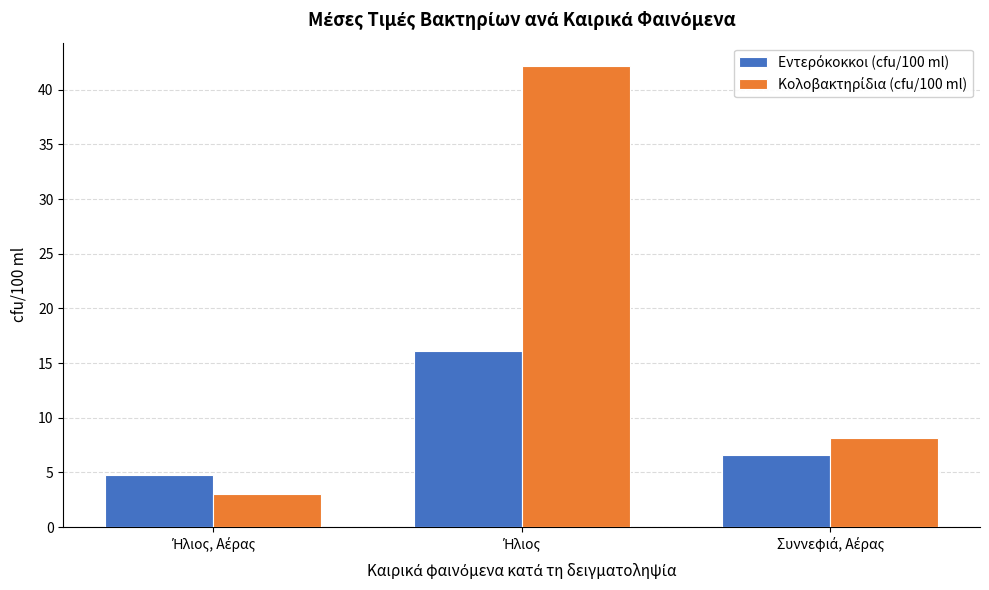

List the series in order of their overall mean, lowest first.

Εντερόκοκκοι (cfu/100 ml), Κολοβακτηρίδια (cfu/100 ml)